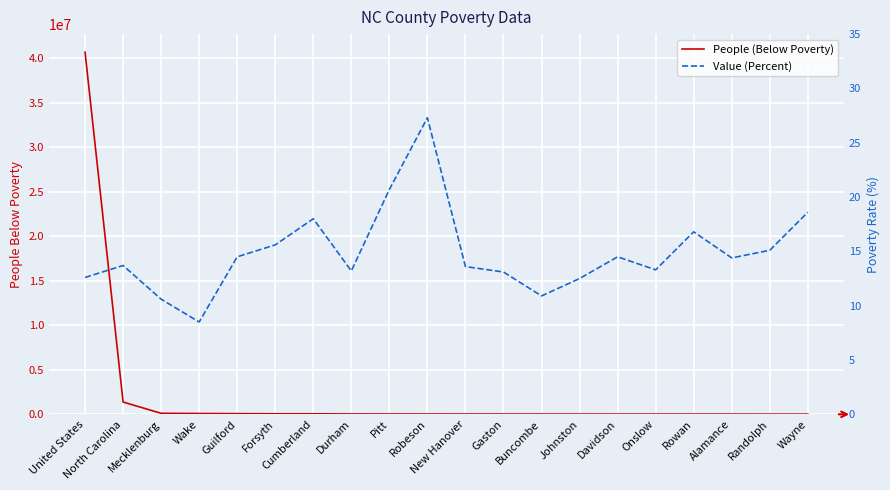

How many lines are shown in the chart?

2